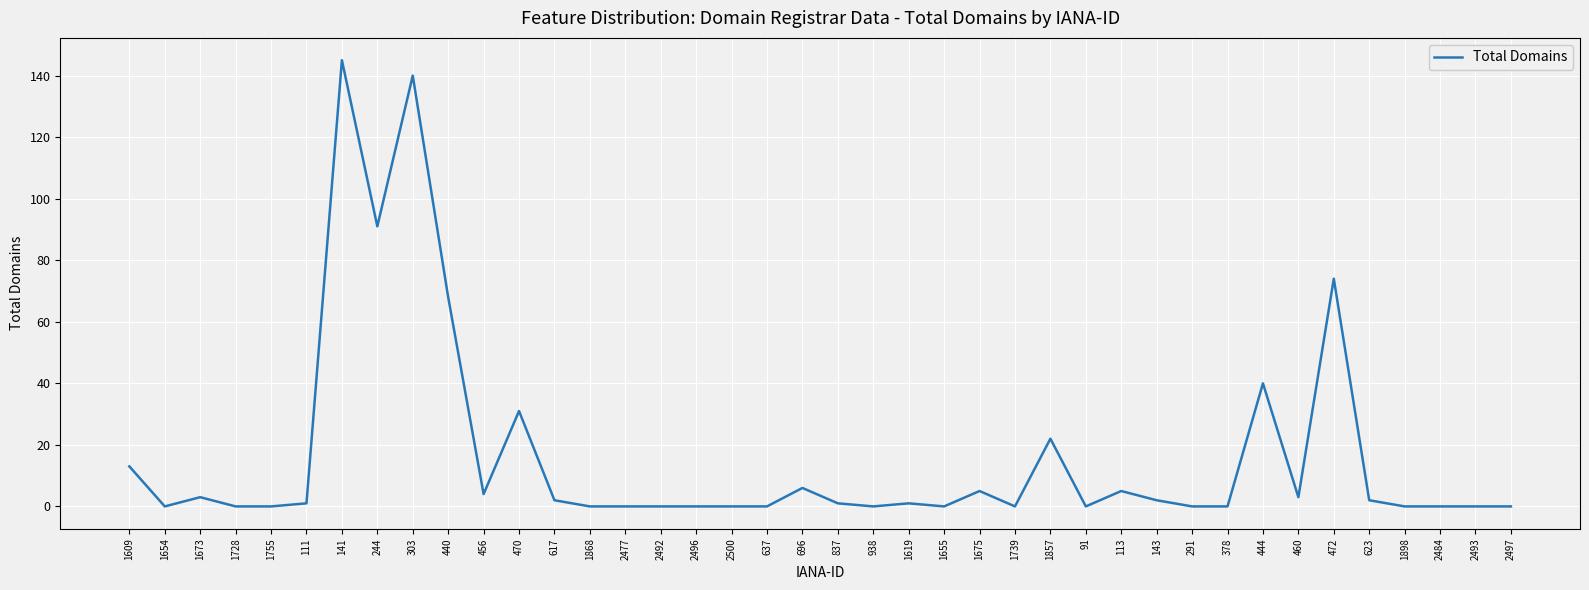

How many lines are shown in the chart?

1